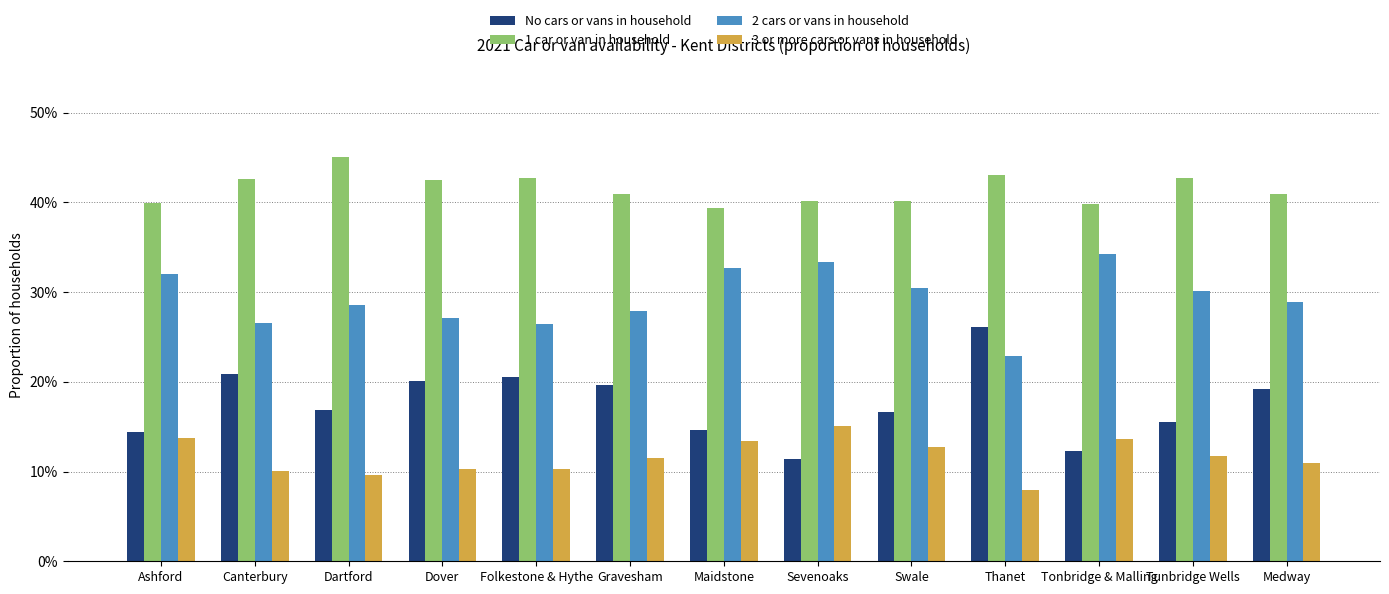

The 1 car or van in household series shows 40.1 at Swale. True or false?

True